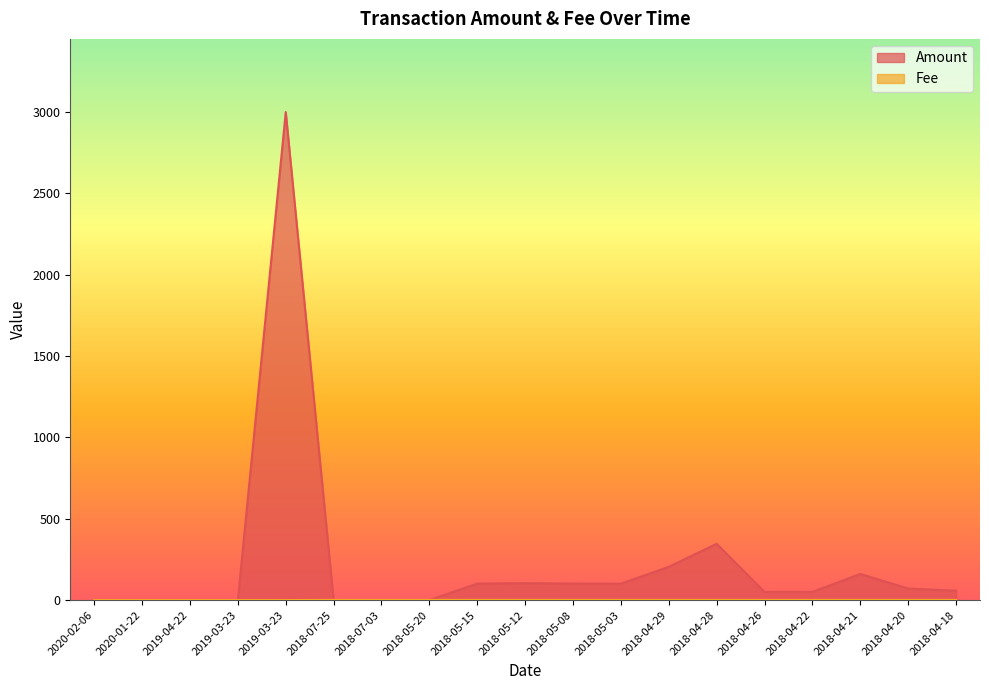

Which series has the widest spread of values?

Amount